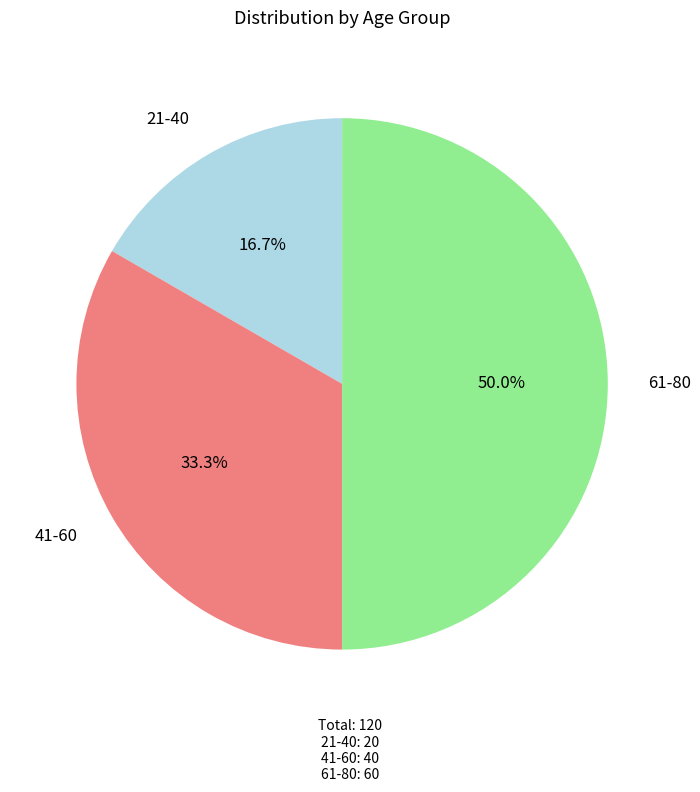

Between 21-40 and 41-60, which is larger?

41-60